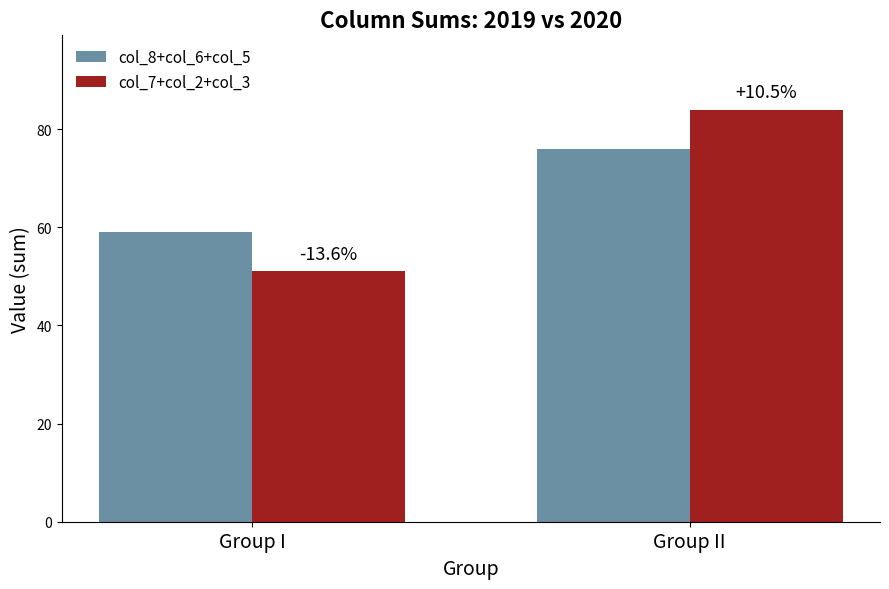

How many bars are there in total?

4